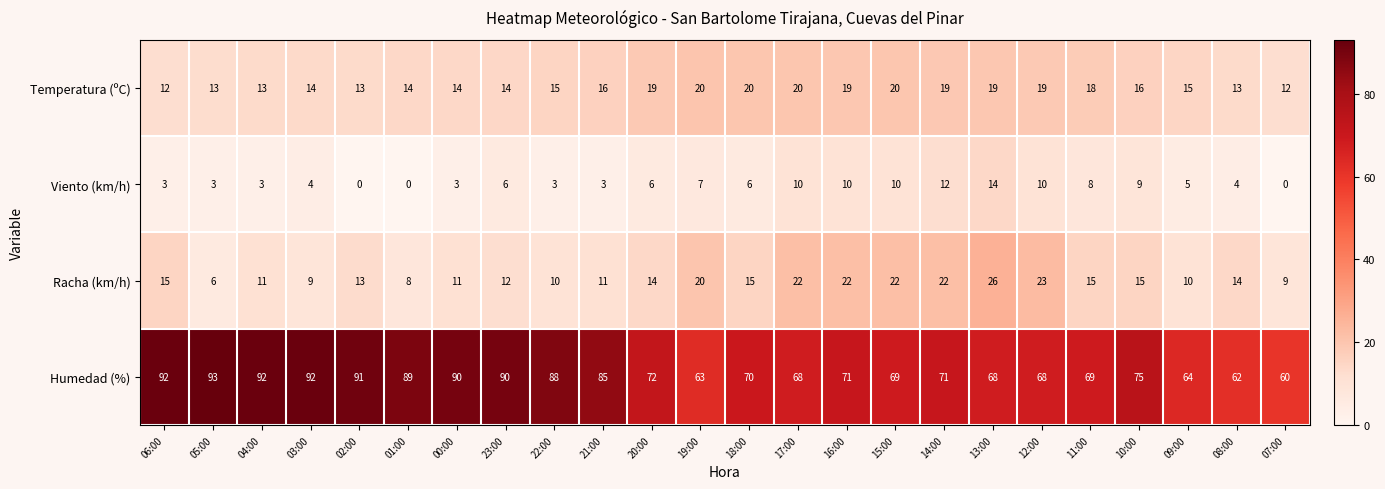

What is the difference between the Humedad (%) values at 04:00 and 01:00?

3